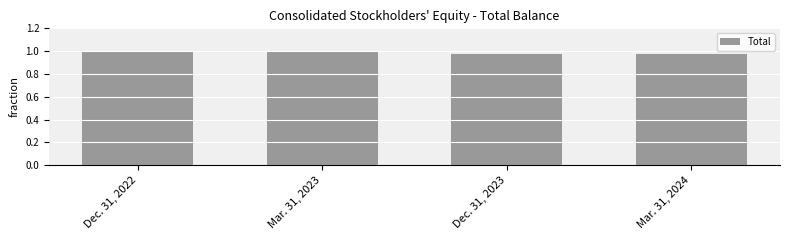

Is it true that the value at Mar. 31, 2024 is 0.6?

False